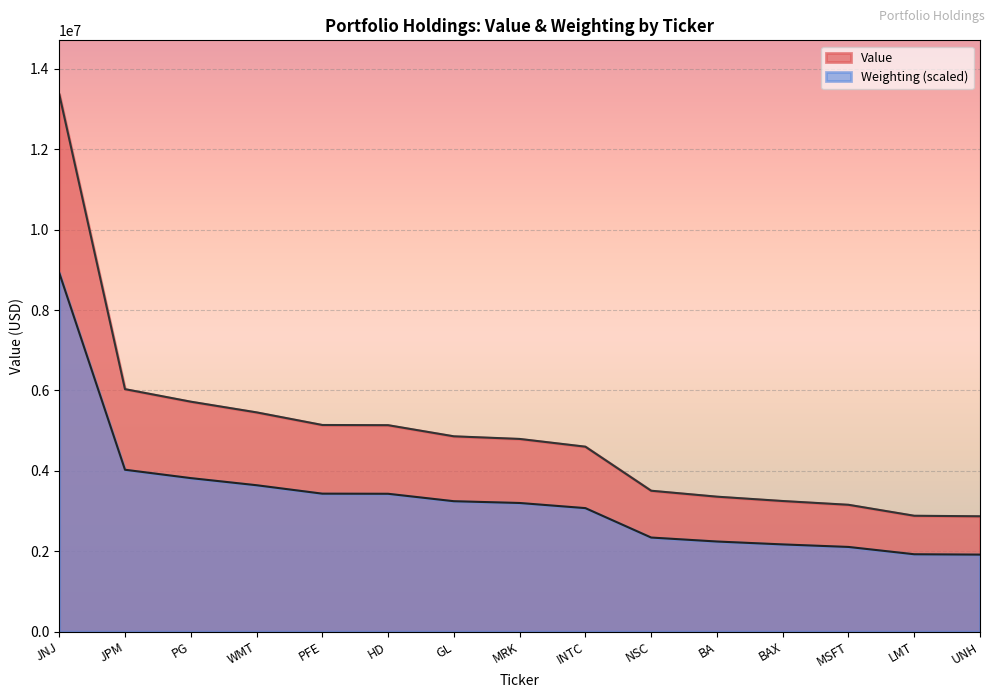

List the series in order of their overall mean, highest first.

Value, Weighting (scaled)